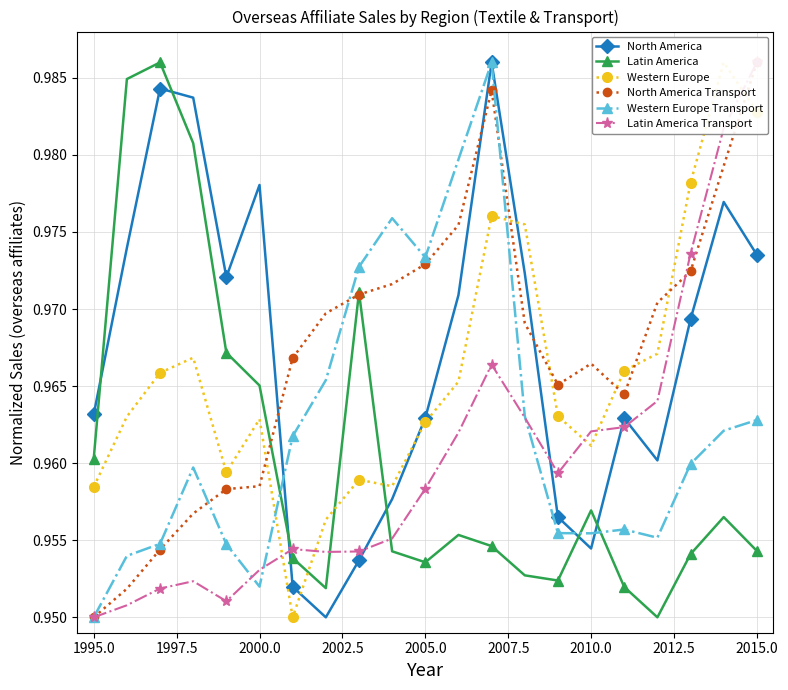

Which series has the largest range (max minus min)?

North America